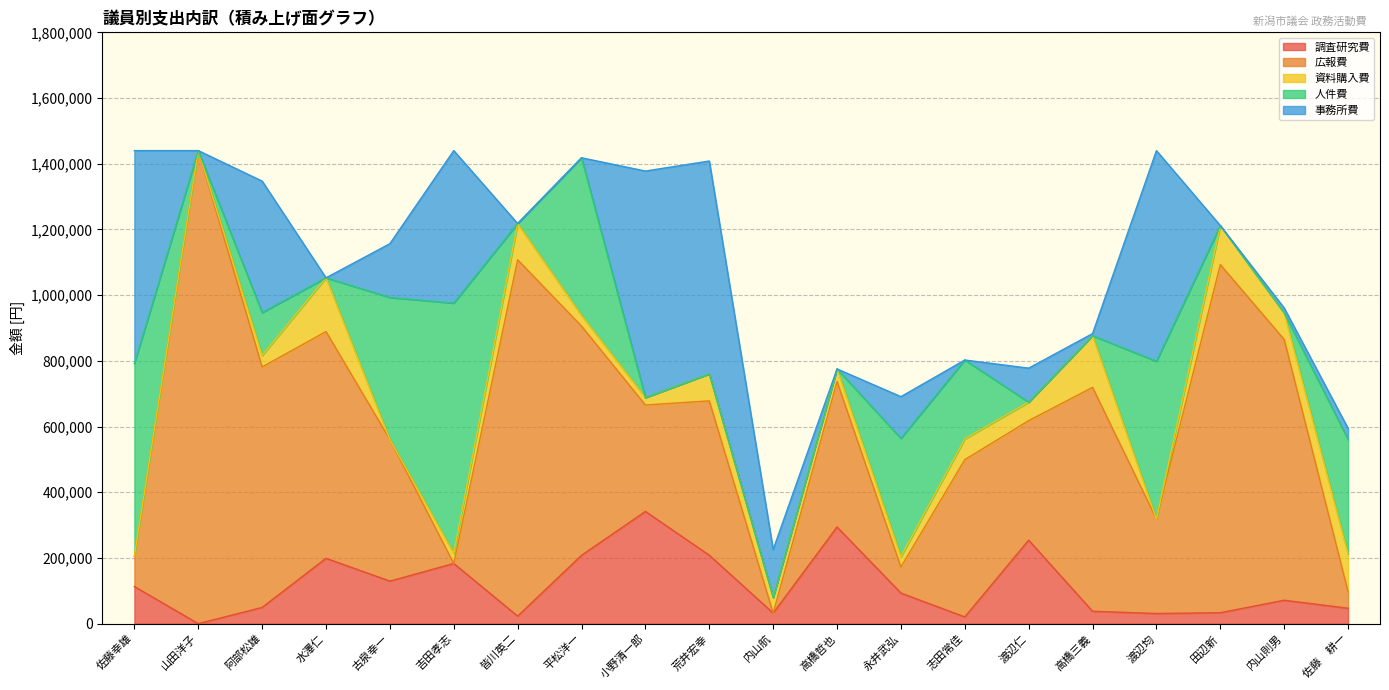

How many data points in 事務所費 are above 103581?

9